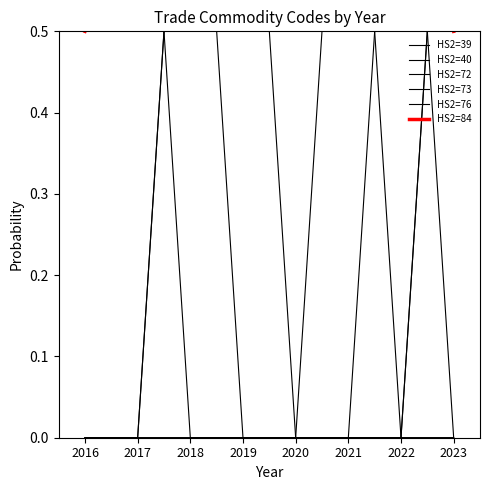

What is the sum of all HS2=76 values?

1.0